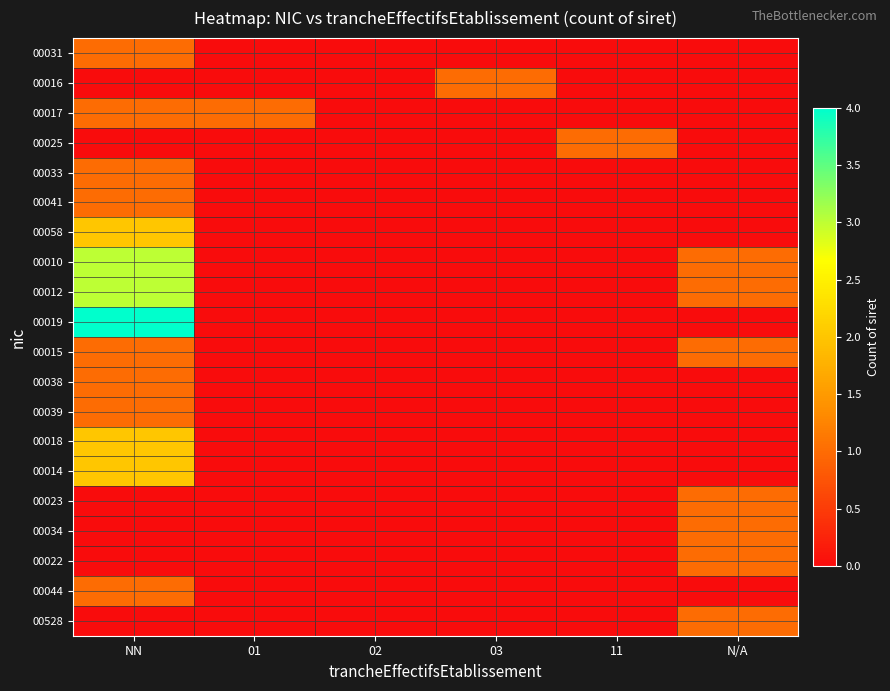

Between 01 and NN, which is larger?

NN